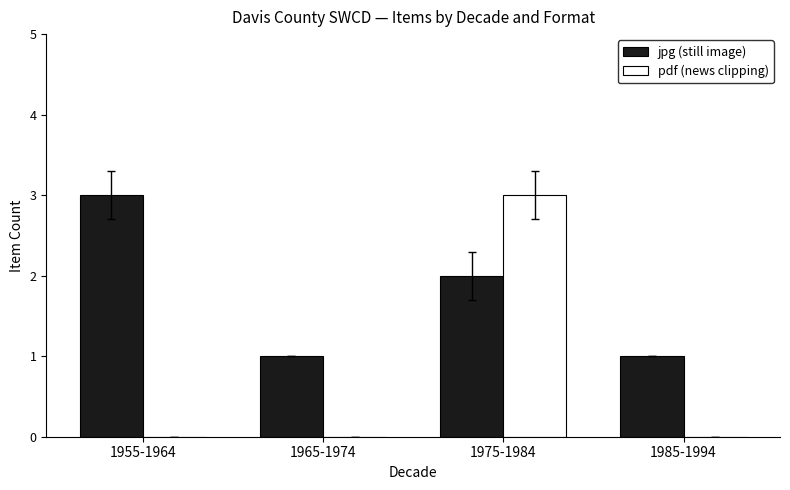

What are all the series names shown in the legend?

jpg (still image), pdf (news clipping)